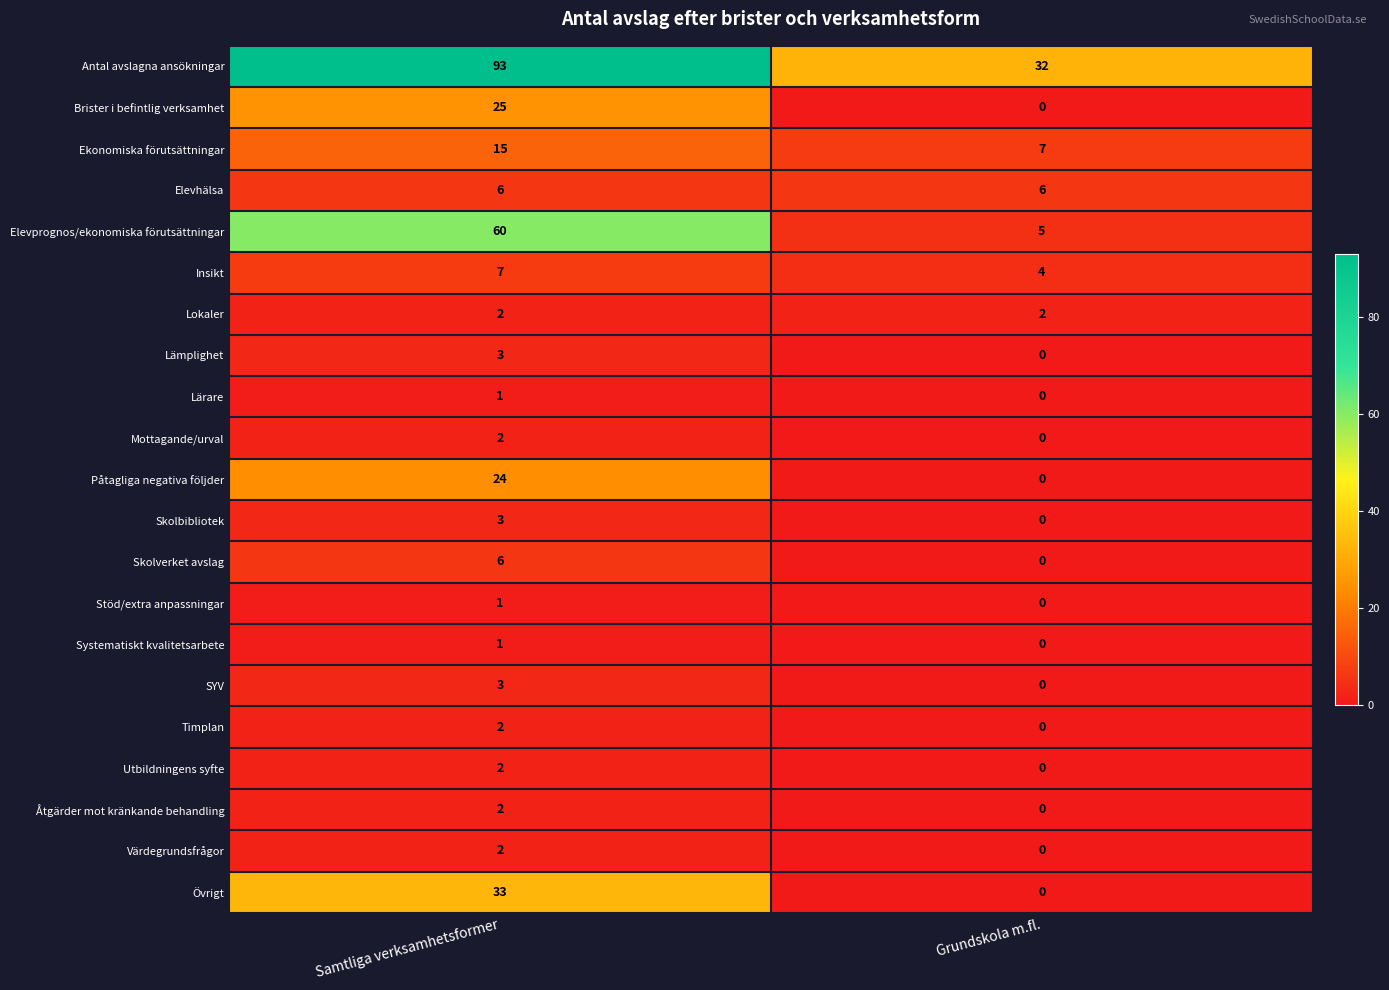

The Värdegrundsfrågor series shows 0 at Grundskola m.fl.. True or false?

True